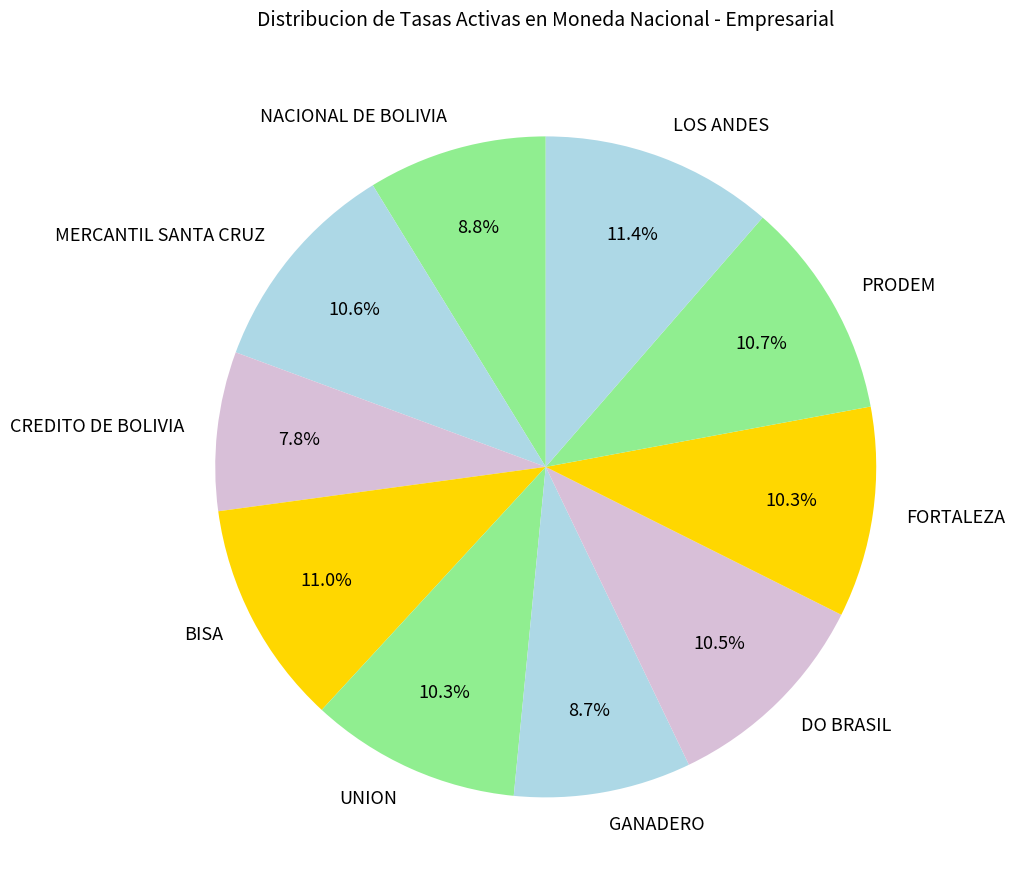

What portion of the pie excludes PRODEM?

89.3%